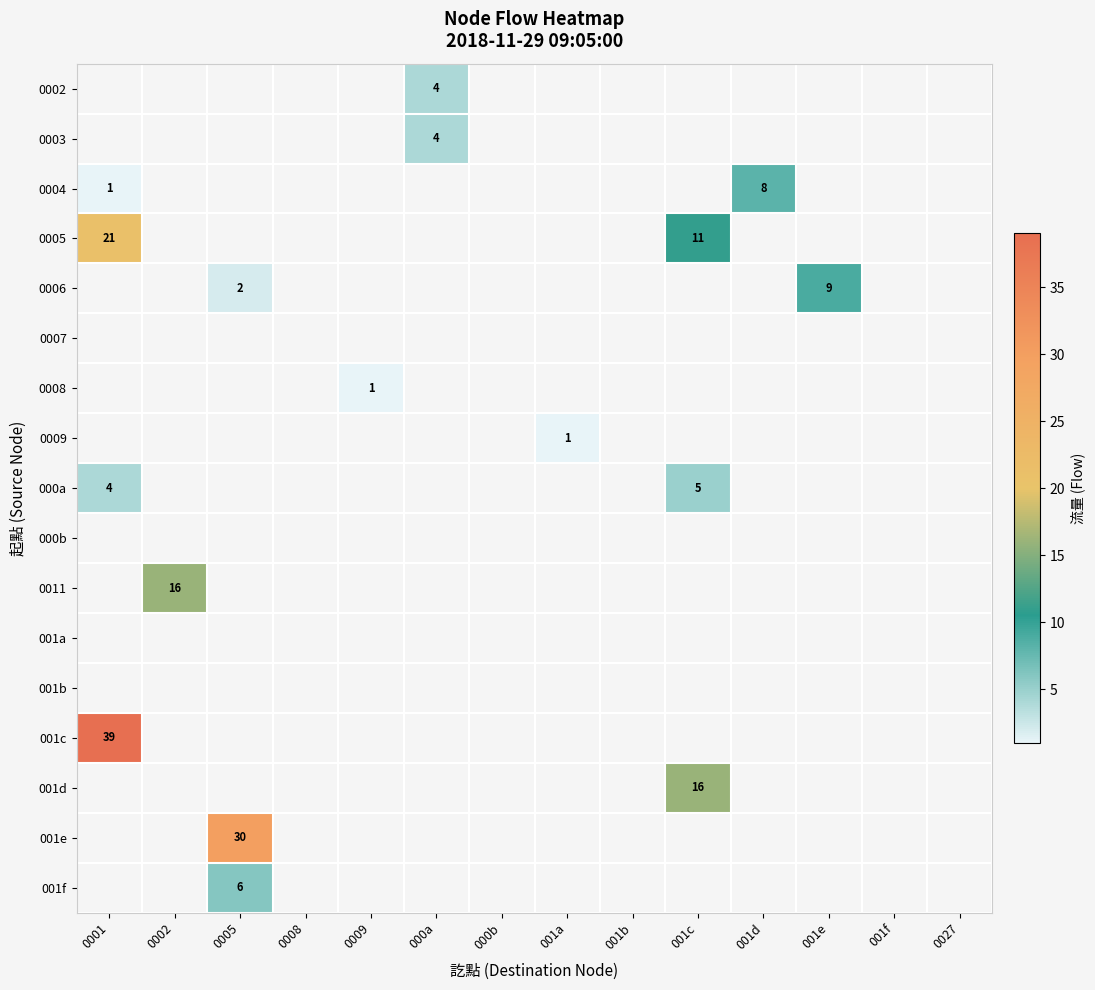

The value of 0005 at 001c is 4. True or false?

False